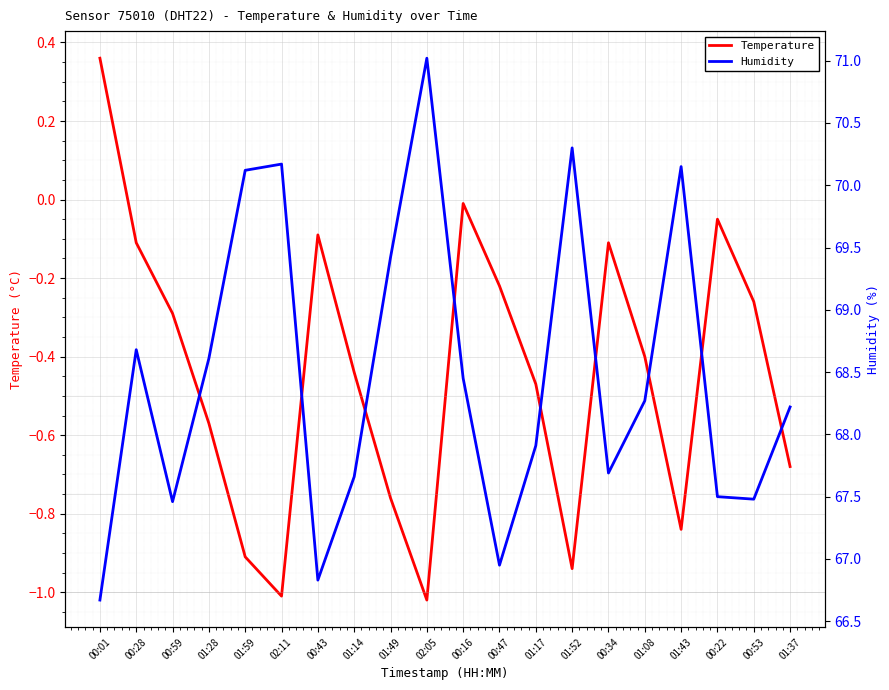

How many data points in Temperature are less than 0?

19